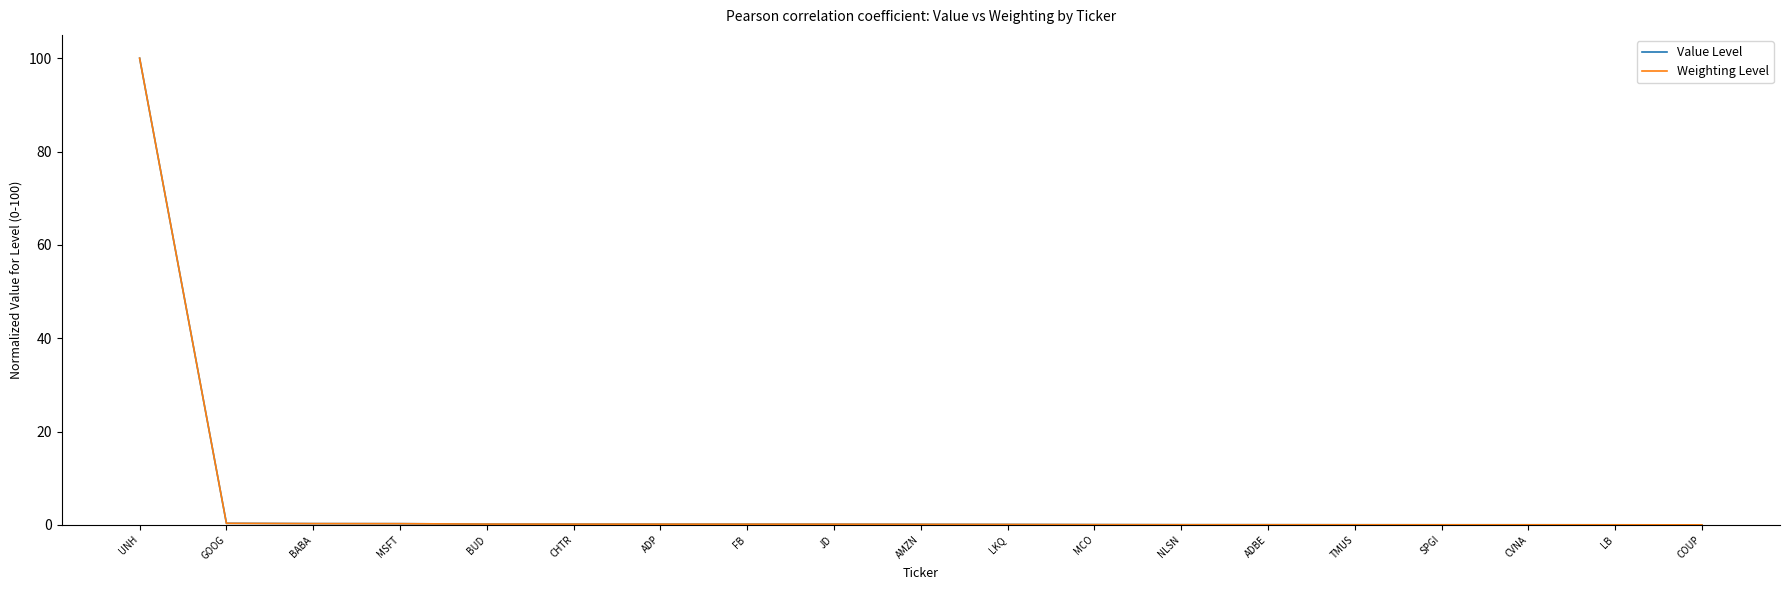

Is this an area chart (filled region under the line)?

No